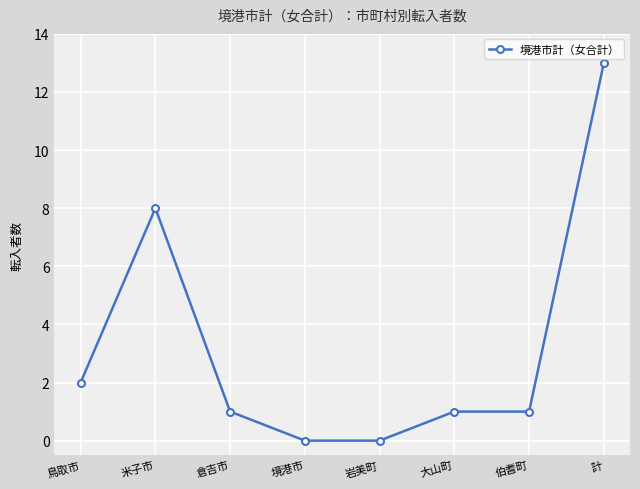

The value at 大山町 is 2. True or false?

False